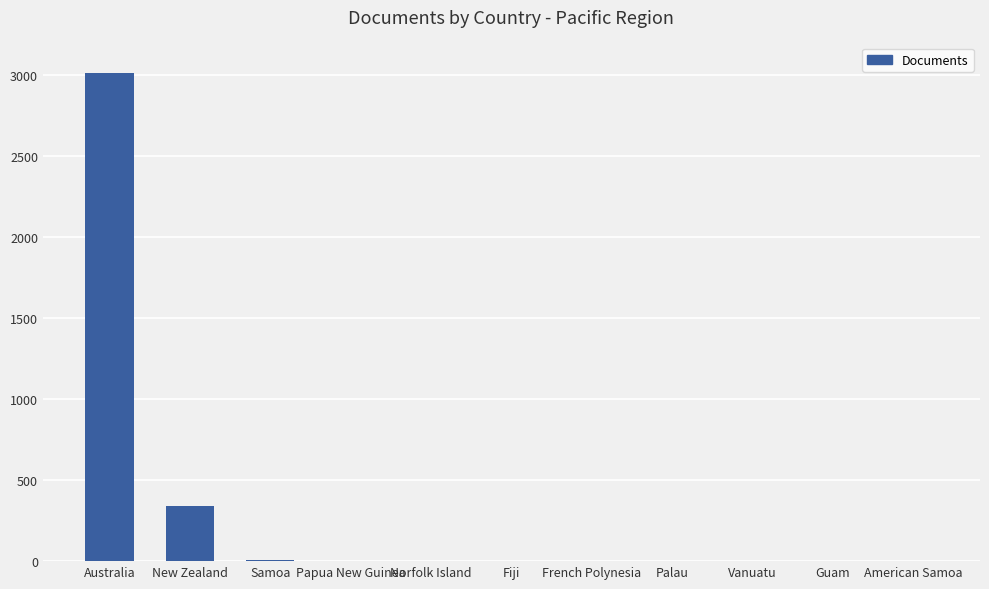

What is the difference between the values at Fiji and Australia?

3012